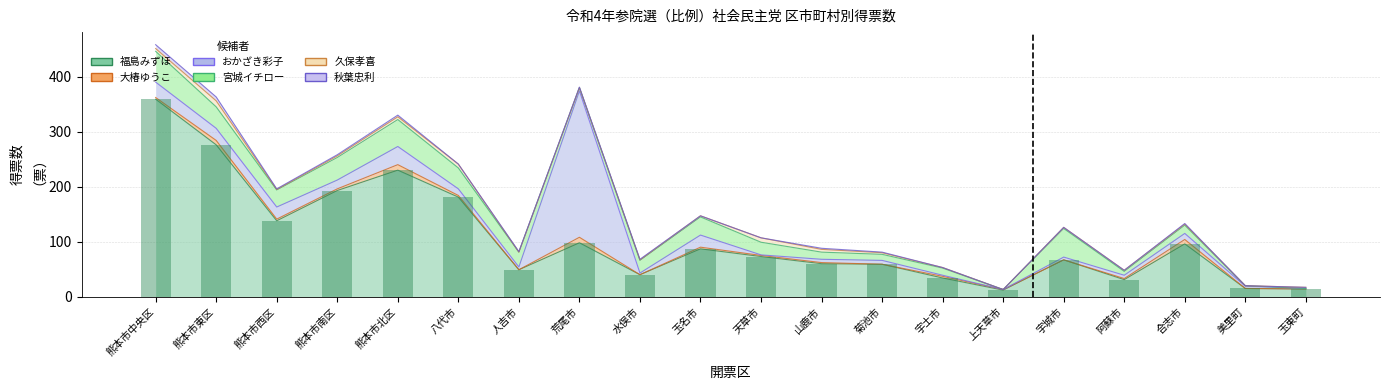

Reading left to right, extract all data points from this chart.

福島みずほ: 359	276	138	193	230	181	49	98	40	87	73	60	59	34	12	67	31	96	15	14
大椿ゆうこ: 3	8	3	3	10	3	0	10	0	3	2	2	0	3	1	0	2	8	0	0
おかざき彩子: 28	22	22	16	33	12	5	266	3	22	1	6	7	2	0	5	6	11	4	1
宮城イチロー: 56	39	31	41	49	38	27	6	23	33	23	13	11	13	0	52	7	15	1	0
久保孝喜: 5	11	1	3	5	7	0	0	1	2	8	5	3	1	0	2	2	2	0	2
秋葉忠利: 7	7	1	2	3	0	1	1	1	0	0	2	1	0	0	0	0	1	0	0